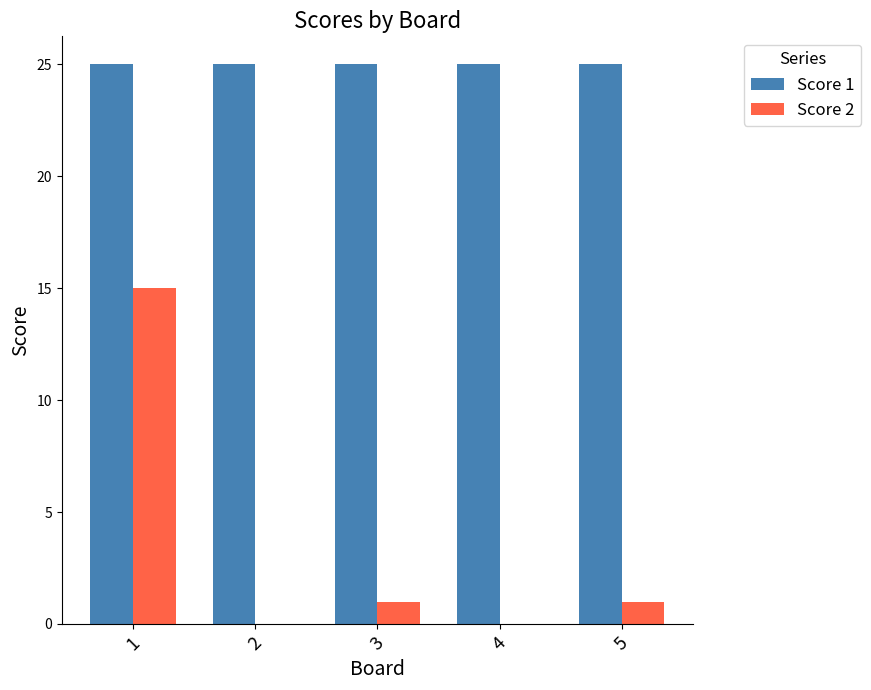

Reading left to right, list all the values displayed in this chart.

Score 1: 25	25	25	25	25
Score 2: 15	0	1	0	1